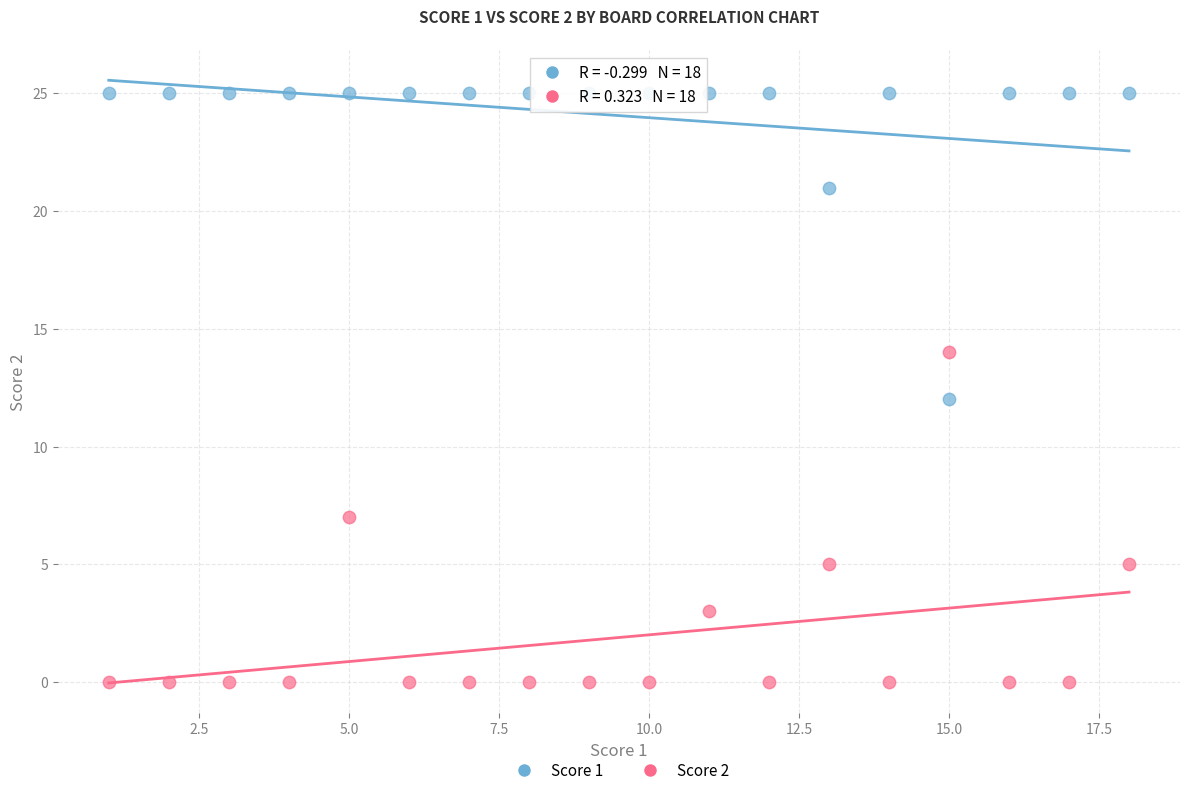

Across all data points, what is the range of X values (max minus min)?

17